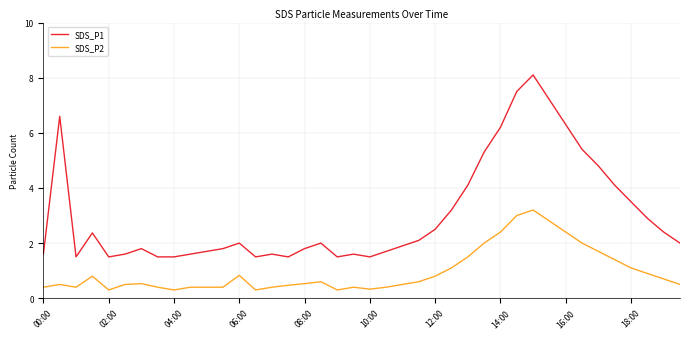

What is the maximum value for SDS_P1?

8.1